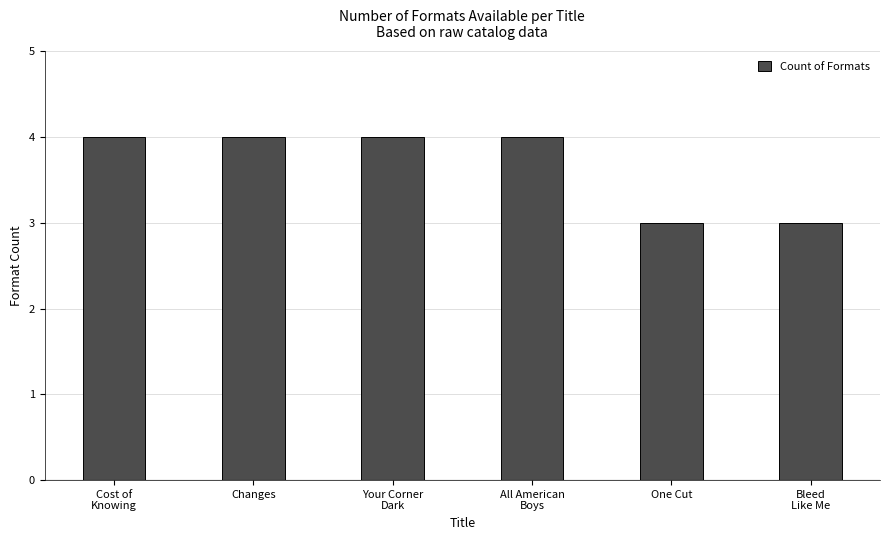

What is the label of the 4th bar from the right?

Your Corner
Dark